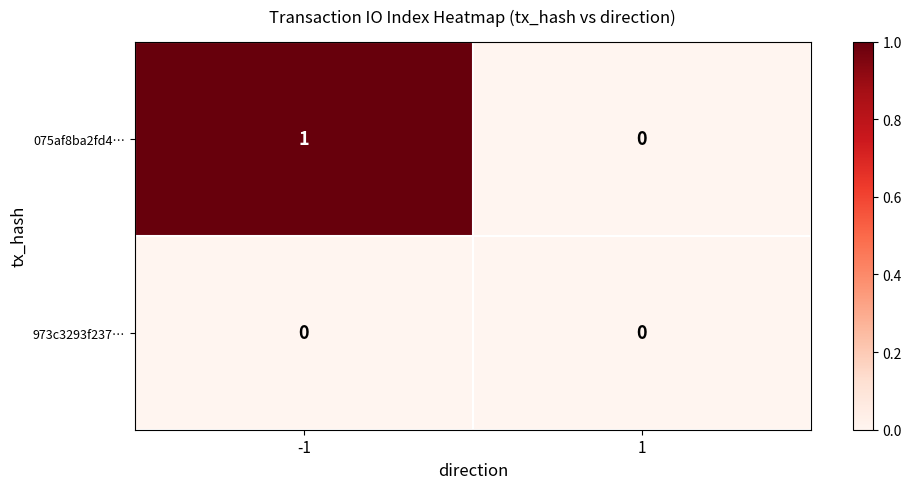

The value of 973c3293f237… at 1 is 0. True or false?

True